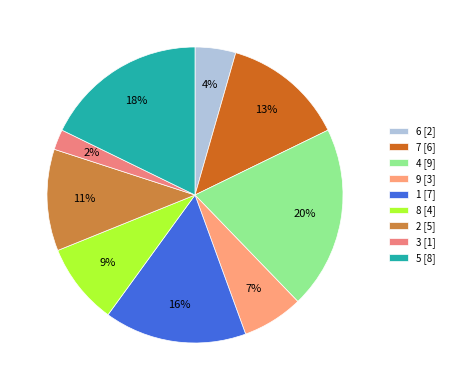

Is there any slice that represents more than half of the pie?

No